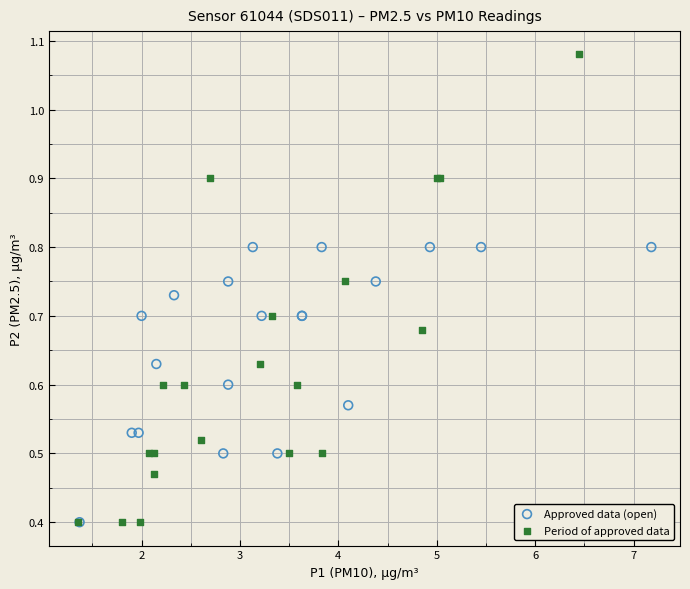

Which series has the largest Y range (max minus min)?

Period of approved data